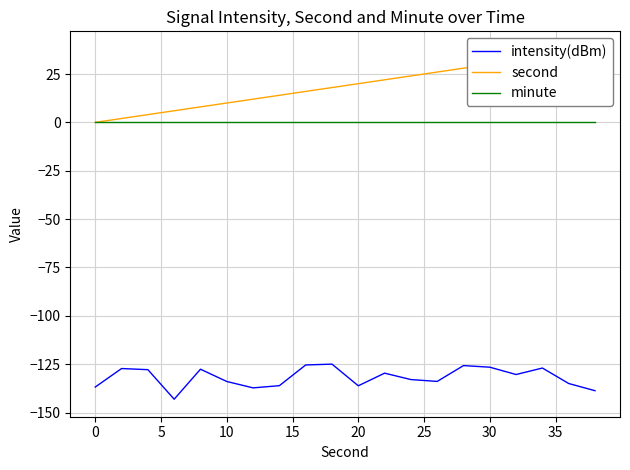

True or false: minute and intensity(dBm) cross at least once.

False